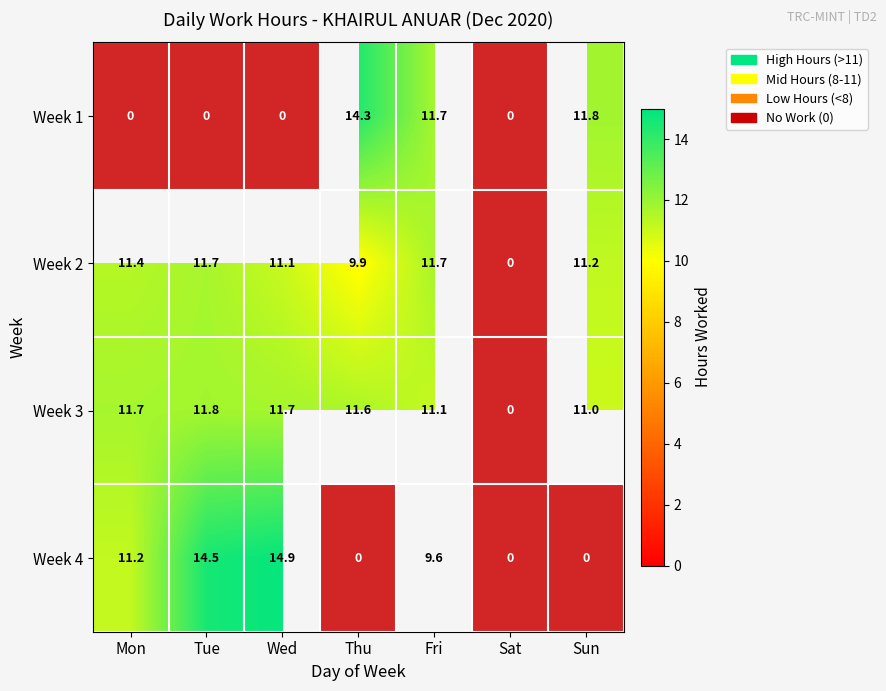

At how many categories does at least one series exceed 9?

6